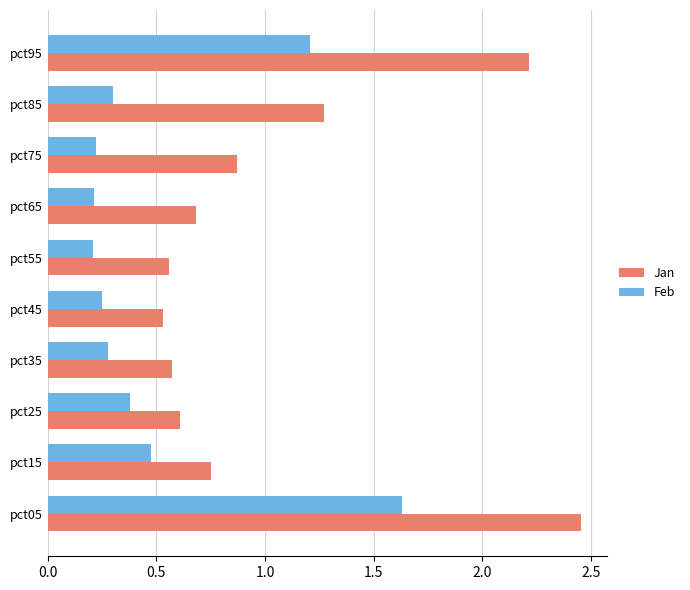

The Feb series shows 0.4 at pct25. True or false?

True